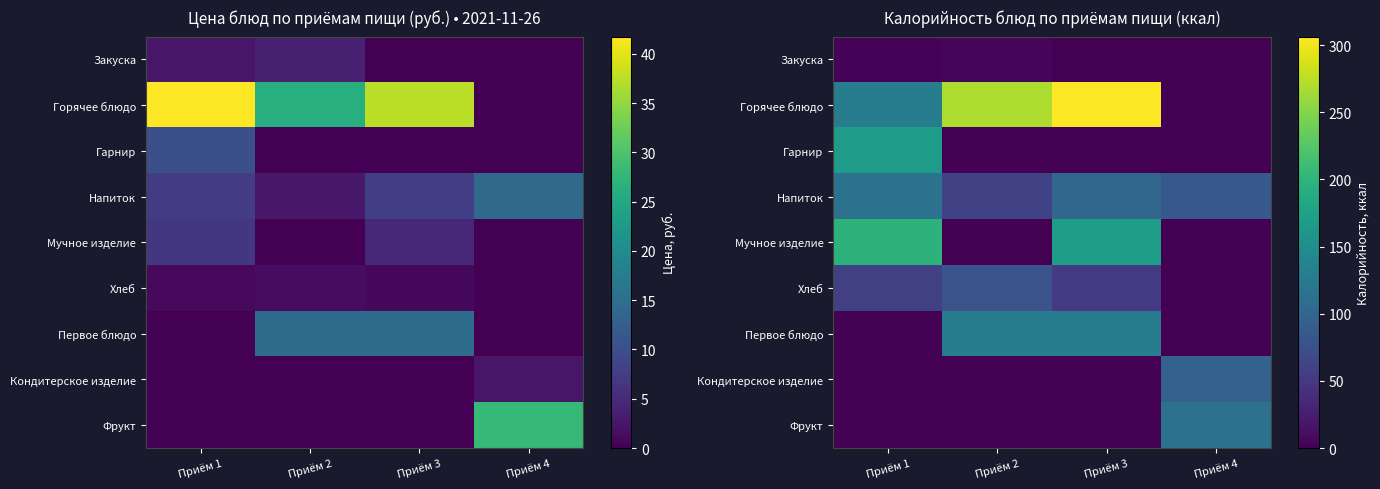

How many values in Кондитерское изделие are above zero?

1